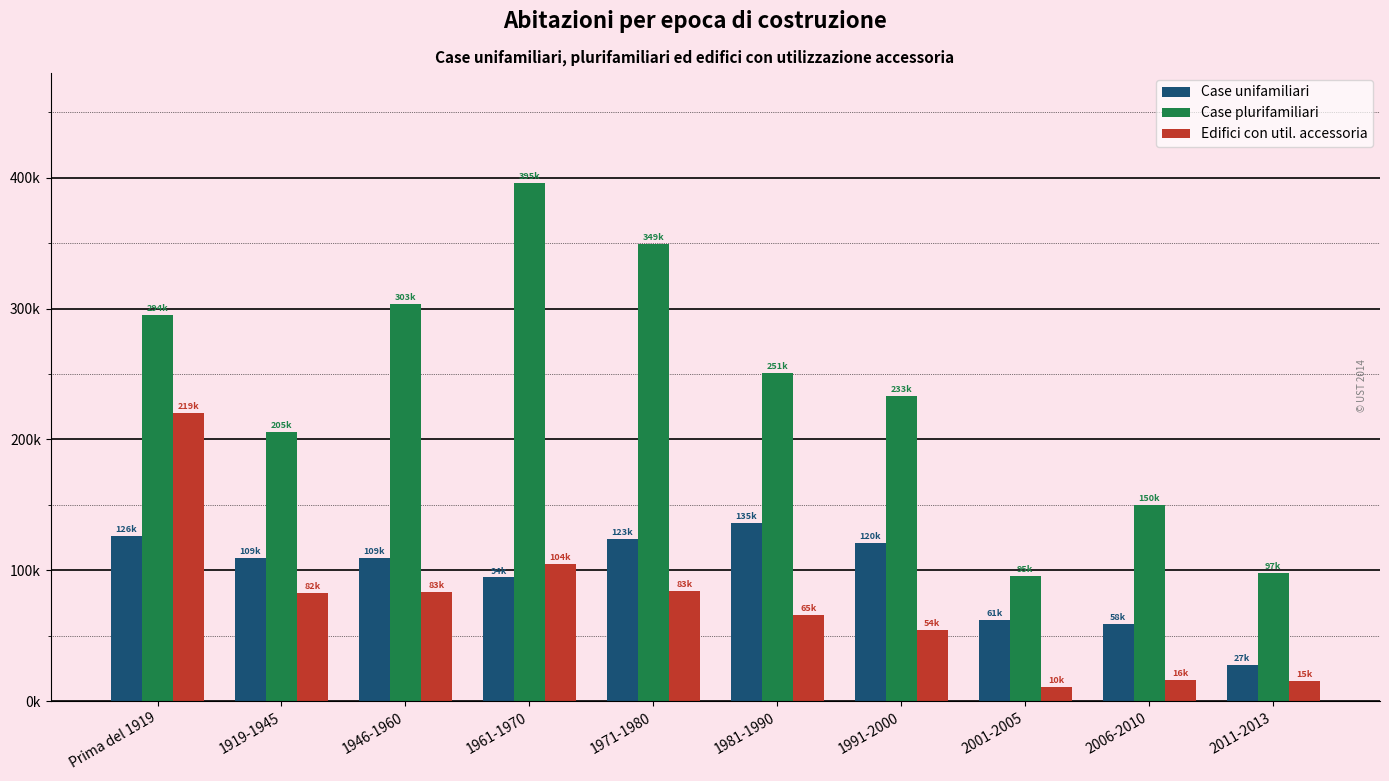

What is the label of the 3rd bar from the right?

2001-2005